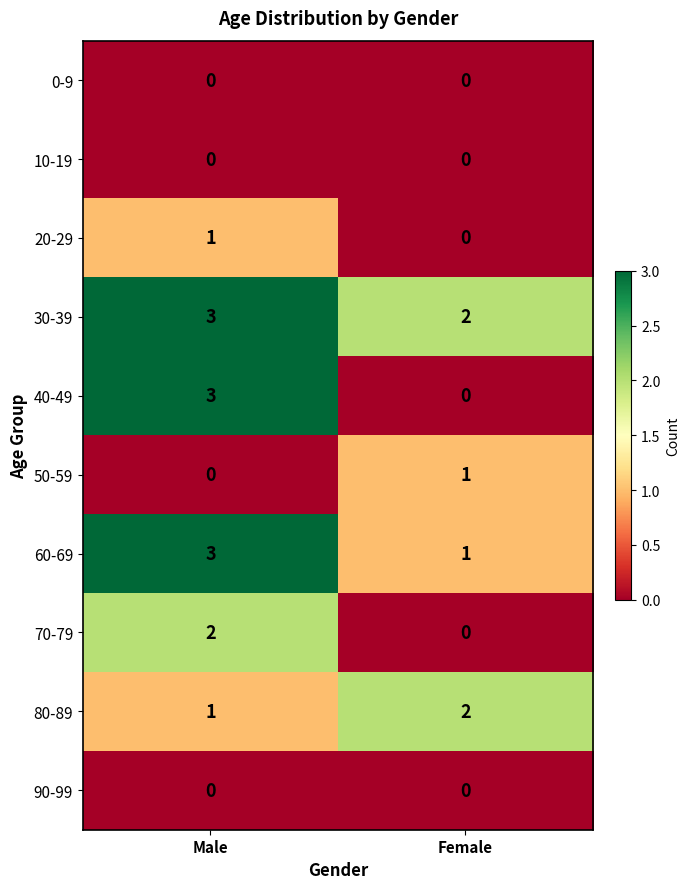

Between Male and Female, which series saw the biggest shift?

40-49